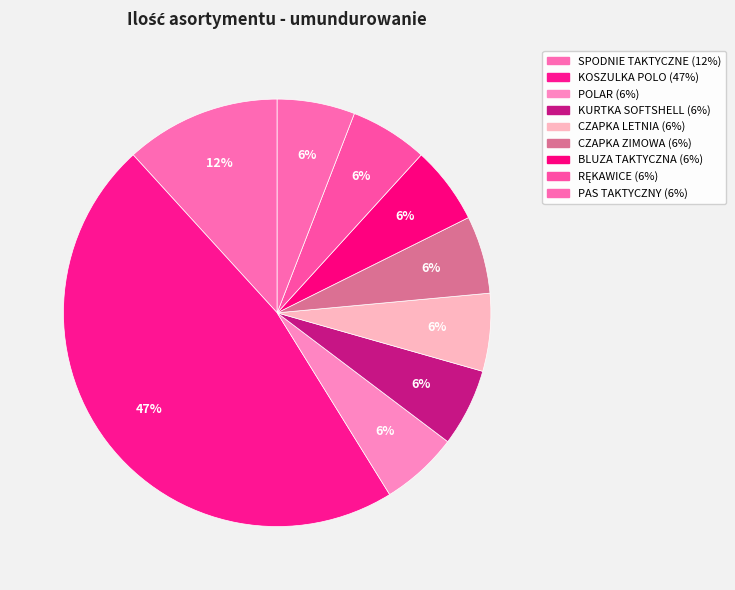

Rank the categories by value from lowest to highest.

POLAR, KURTKA SOFTSHELL, CZAPKA LETNIA, CZAPKA ZIMOWA, BLUZA TAKTYCZNA, RĘKAWICE, PAS TAKTYCZNY, SPODNIE TAKTYCZNE, KOSZULKA POLO